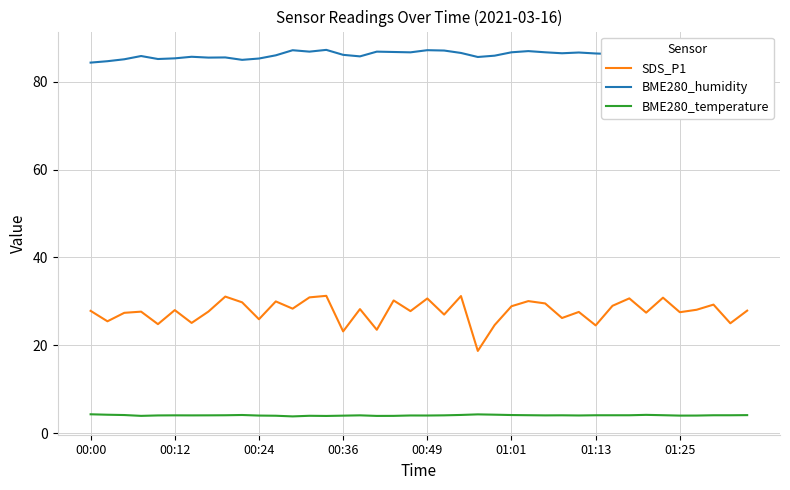

What is the maximum value for BME280_temperature?

4.3